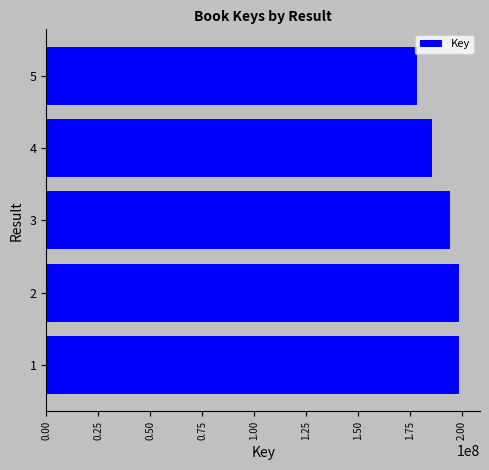

Does the chart contain stacked bars?

No